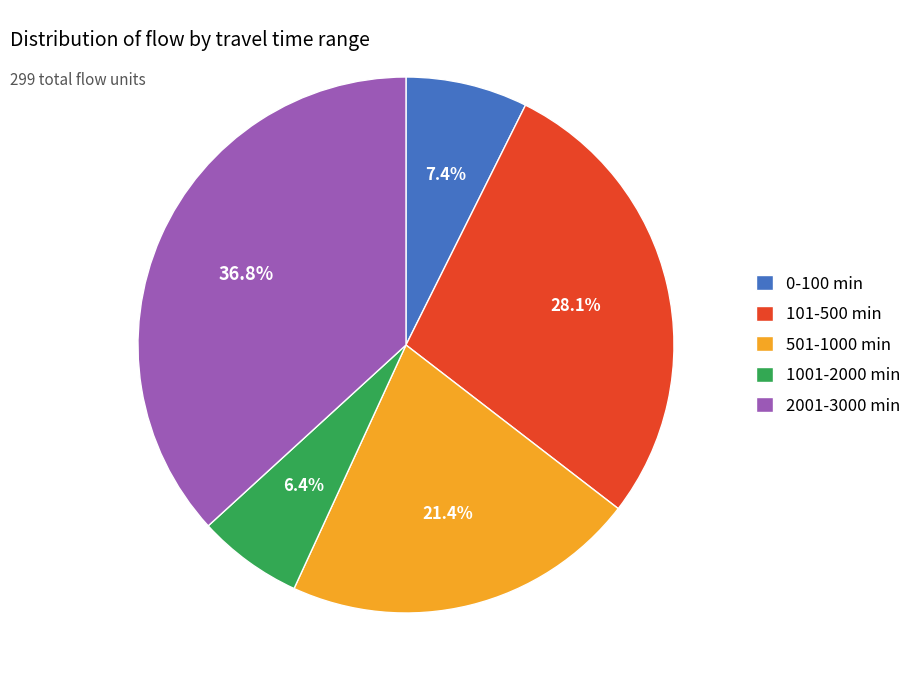

How much of the chart is everything except 101-500 min?

71.9%